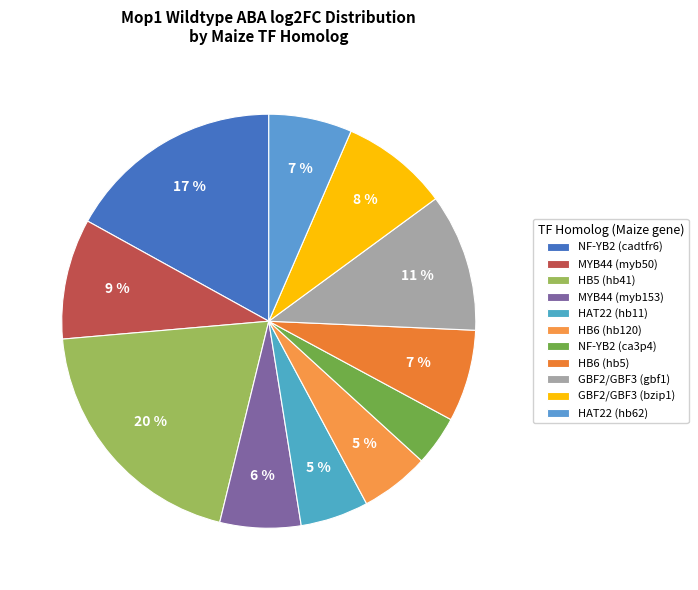

Is MYB44 (myb50) the majority of the pie?

No